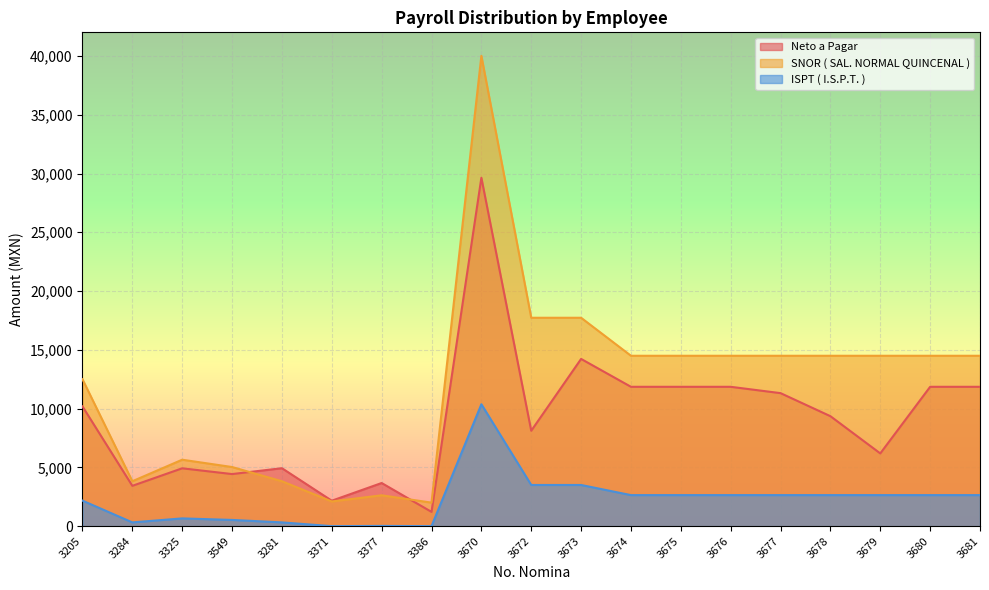

True or false: ISPT ( I.S.P.T. ) and SNOR ( SAL. NORMAL QUINCENAL ) intersect in this chart.

False